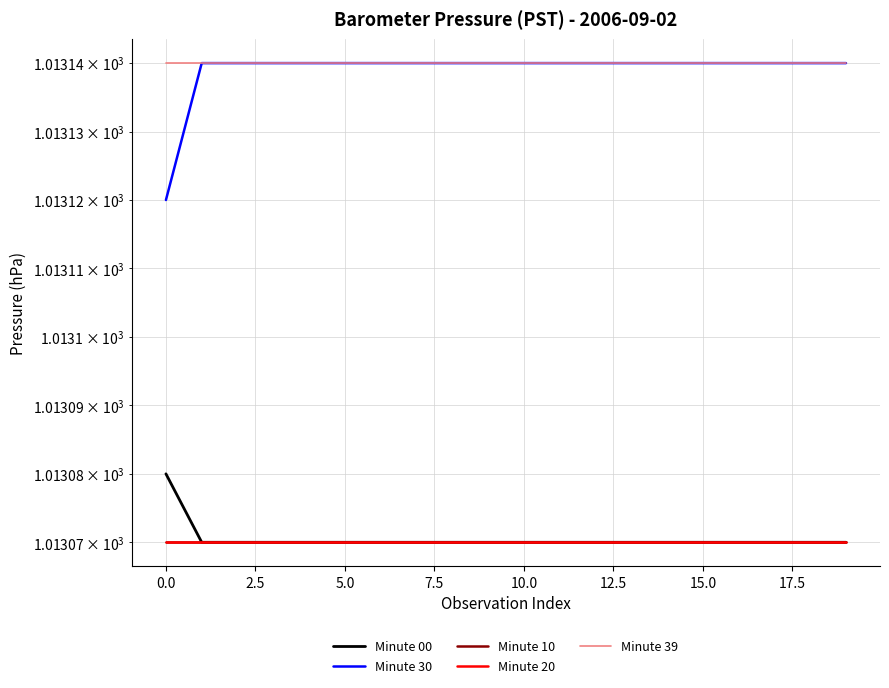

What are all the series names shown in the legend?

Minute 00, Minute 30, Minute 10, Minute 20, Minute 39